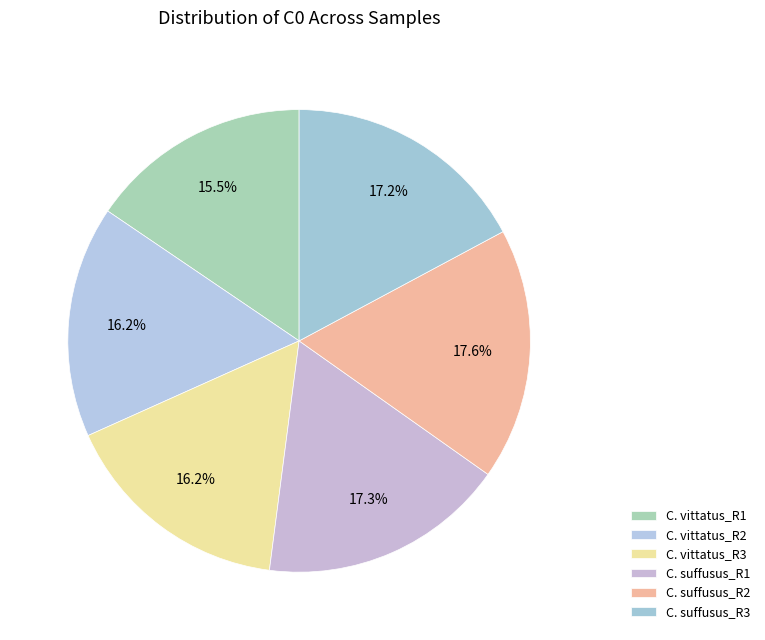

How many segments does this pie chart have?

6